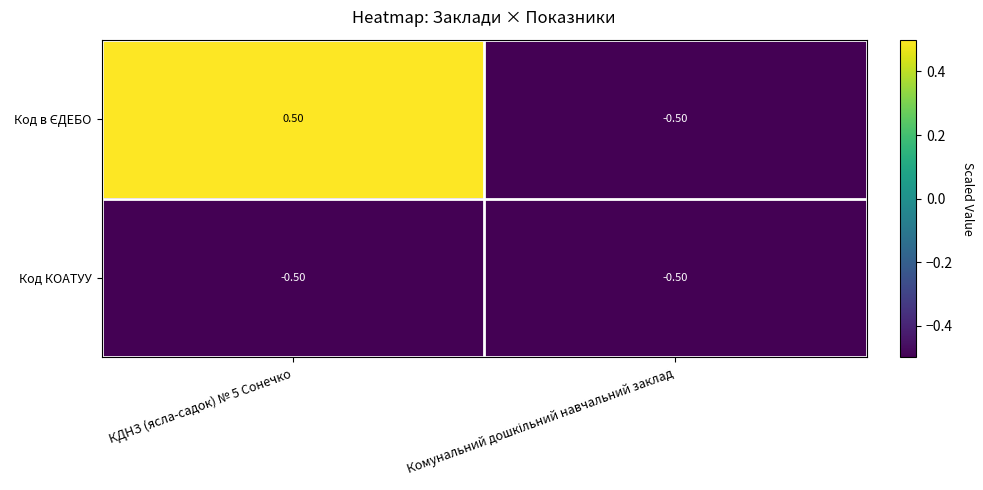

At which category is the sum across all series the highest?

КДНЗ (ясла-садок) № 5 Сонечко